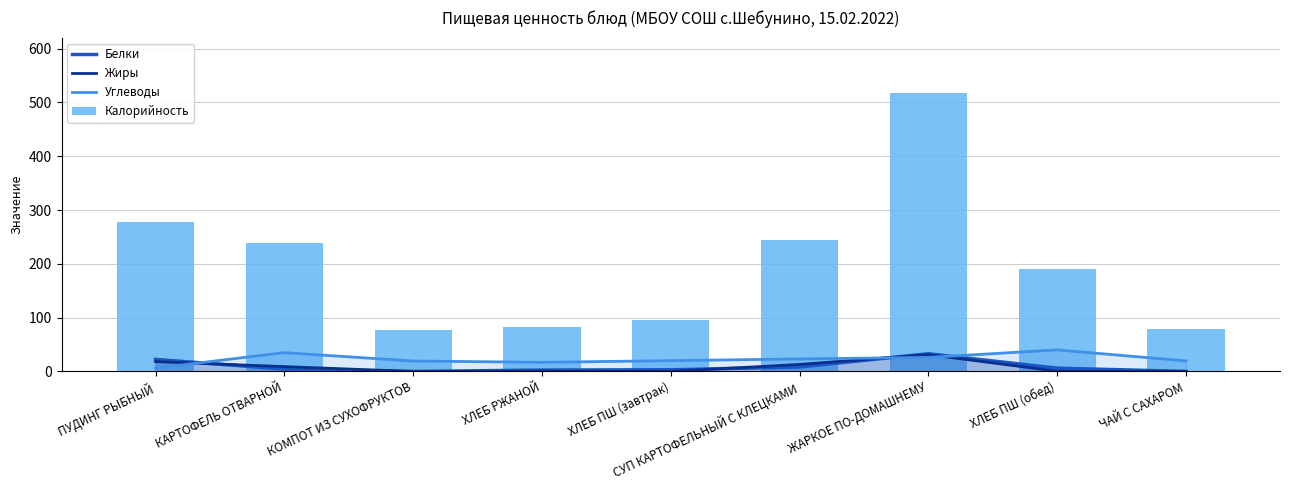

At which label does Белки first exceed 4?

ПУДИНГ РЫБНЫЙ